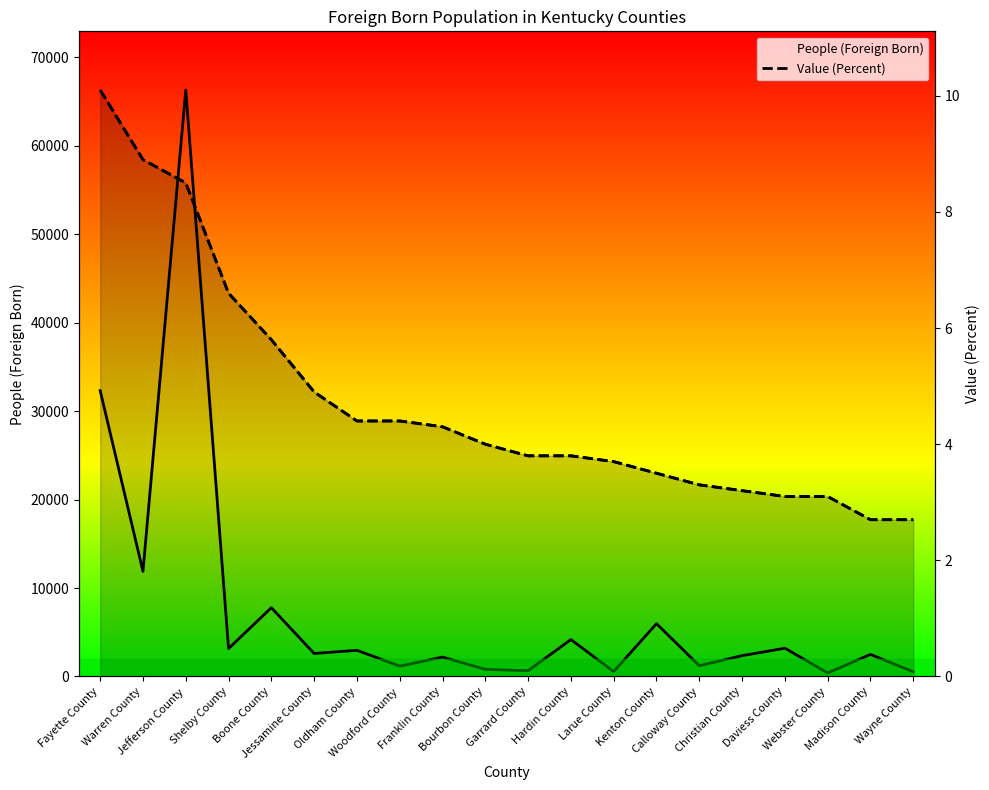

Rank the series at Christian County from highest to lowest value.

Value (Percent), People (Foreign Born)